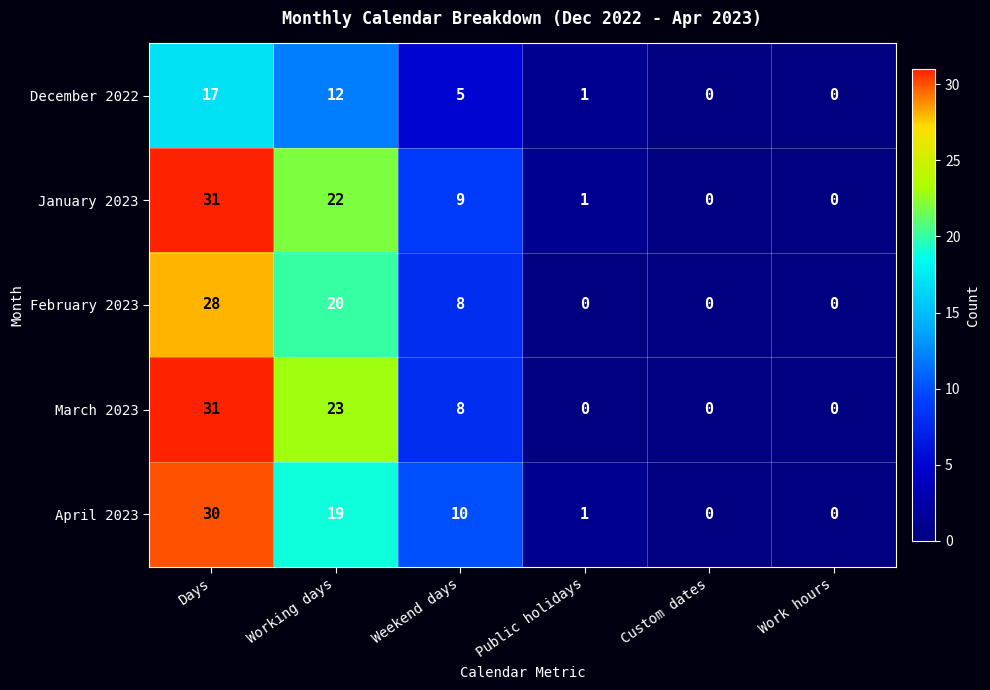

Reading right to left, extract all data points from this chart.

December 2022: Work hours=0	Custom dates=0	Public holidays=1	Weekend days=5	Working days=12	Days=17
January 2023: Work hours=0	Custom dates=0	Public holidays=1	Weekend days=9	Working days=22	Days=31
February 2023: Work hours=0	Custom dates=0	Public holidays=0	Weekend days=8	Working days=20	Days=28
March 2023: Work hours=0	Custom dates=0	Public holidays=0	Weekend days=8	Working days=23	Days=31
April 2023: Work hours=0	Custom dates=0	Public holidays=1	Weekend days=10	Working days=19	Days=30